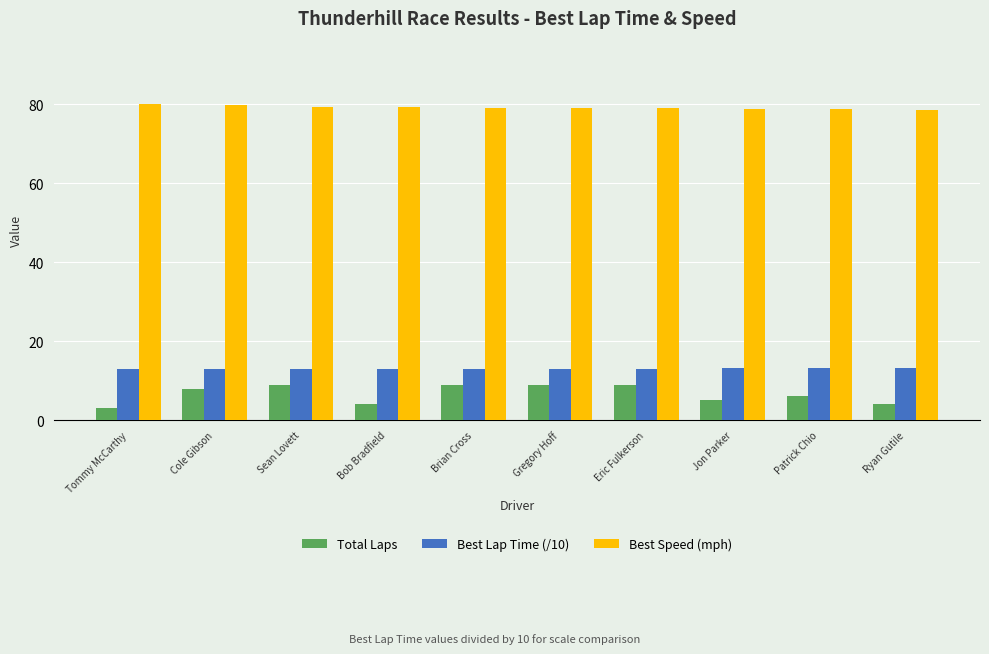

What is the spread (max minus min) of values at Bob Bradfield?

75.2